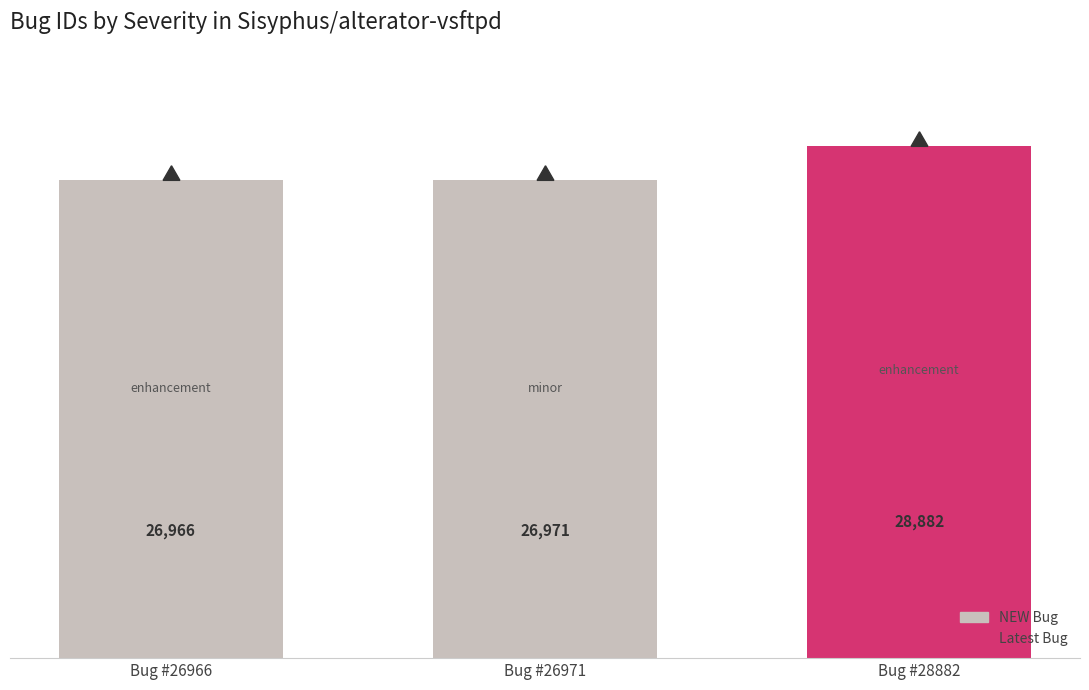

What is the maximum value shown in the chart?

28882